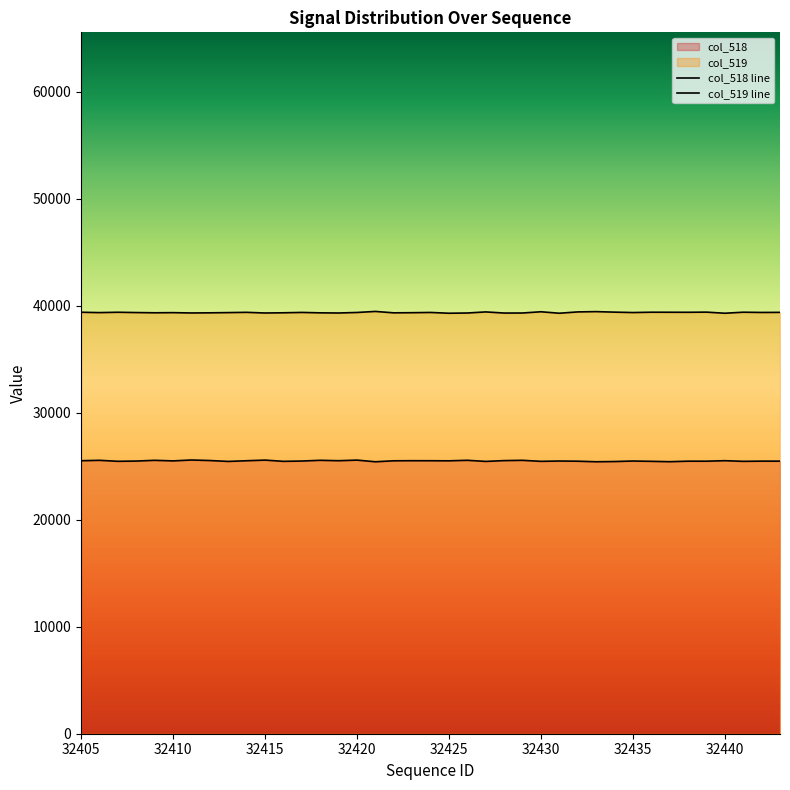

Read the col_519 value at 32442, to the nearest 5.

39360